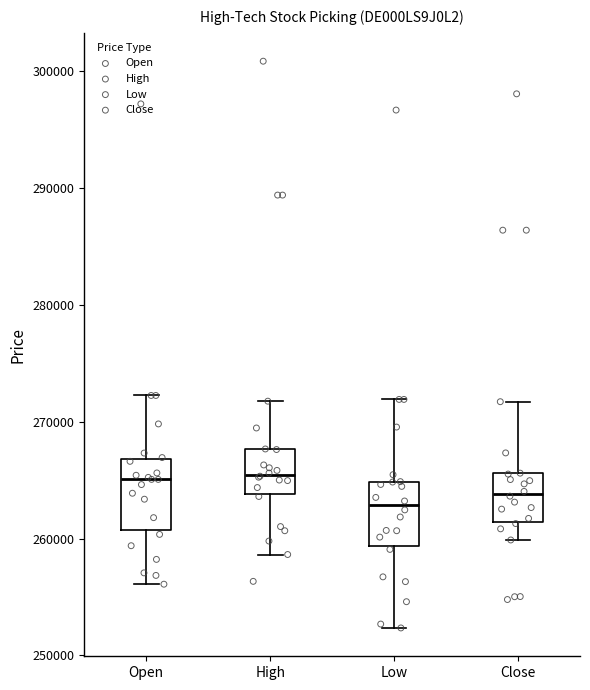

Reading left to right, transcribe this box plot: for each box, give where its median line is, the range the box spans, and where its two whiskers end, as read against the y-axis. The values are not printed on the chart, so give them approximately, as read against the axis.

Open: median 265000, box 261000 to 267000, whiskers 256000 to 272000
High: median 265000, box 264000 to 268000, whiskers 259000 to 272000
Low: median 263000, box 259000 to 265000, whiskers 252000 to 272000
Close: median 264000, box 261000 to 266000, whiskers 260000 to 272000